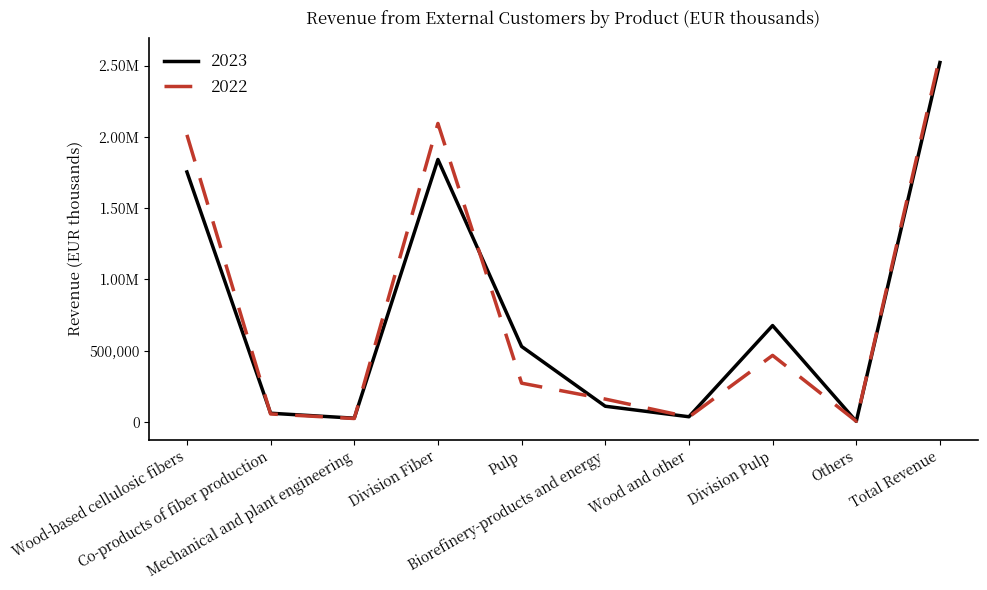

Is this an area chart (filled region under the line)?

No